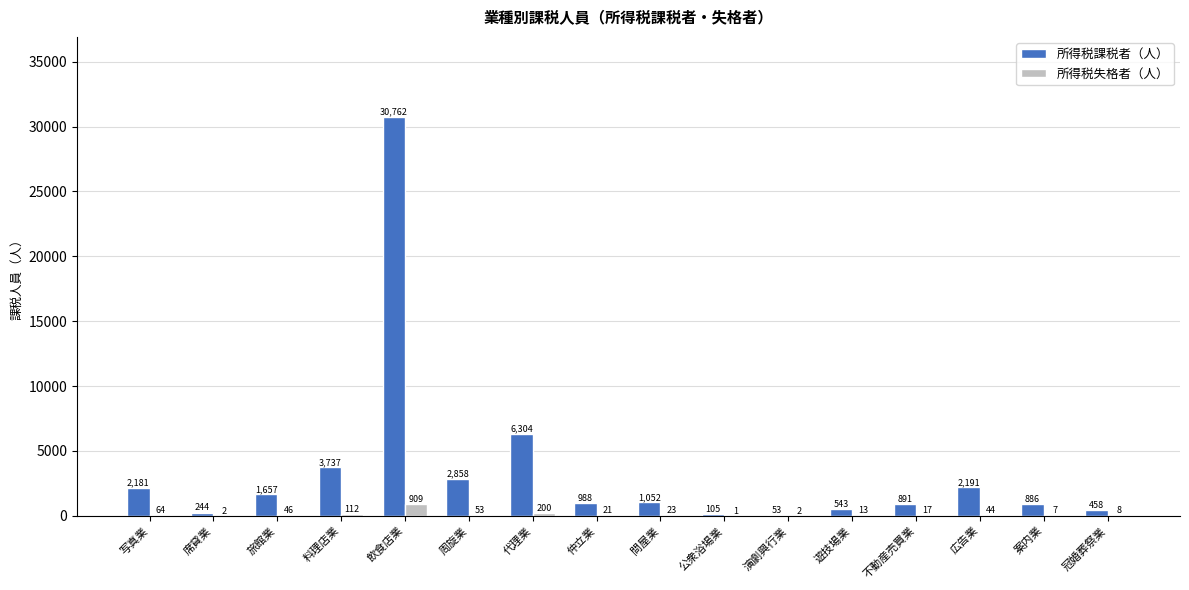

Where is 所得税失格者（人） nearest to the value 455?

代理業